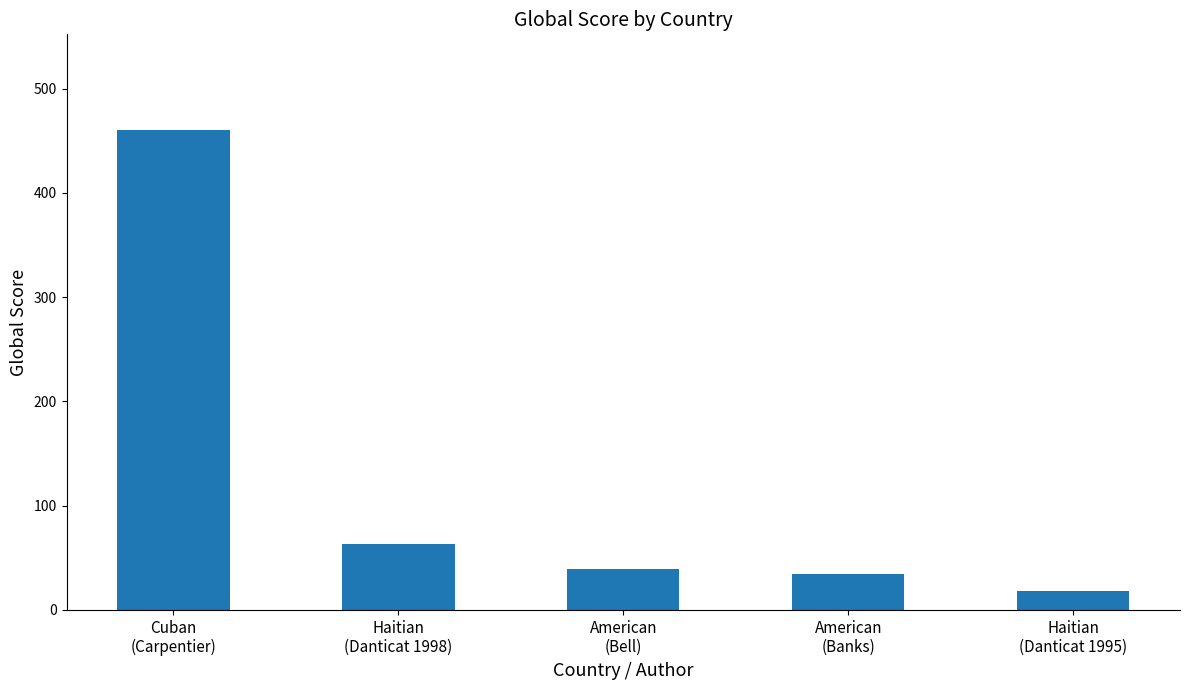

The value at American
(Bell) is 39. True or false?

True